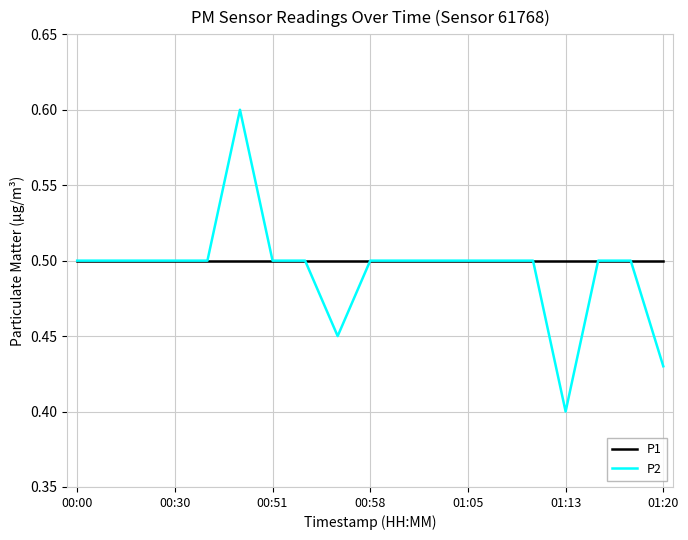

List the series in order of their peak value, lowest first.

P1, P2